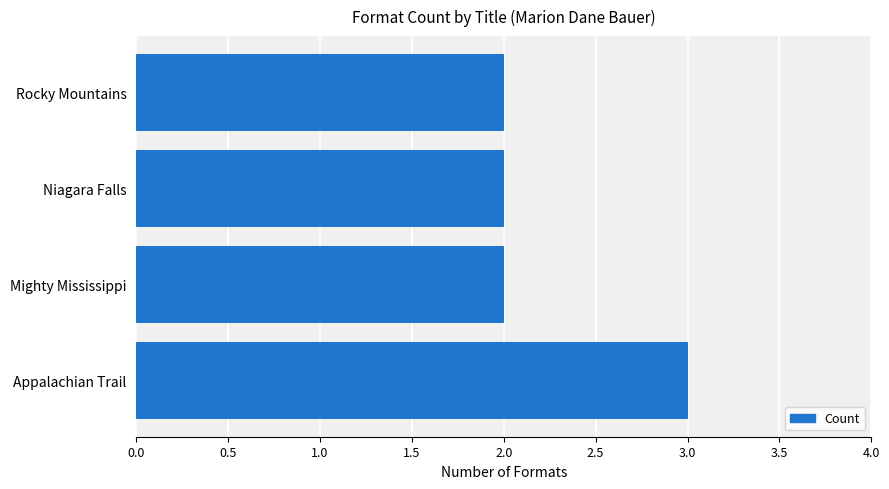

What value does the data have at Appalachian Trail?

3